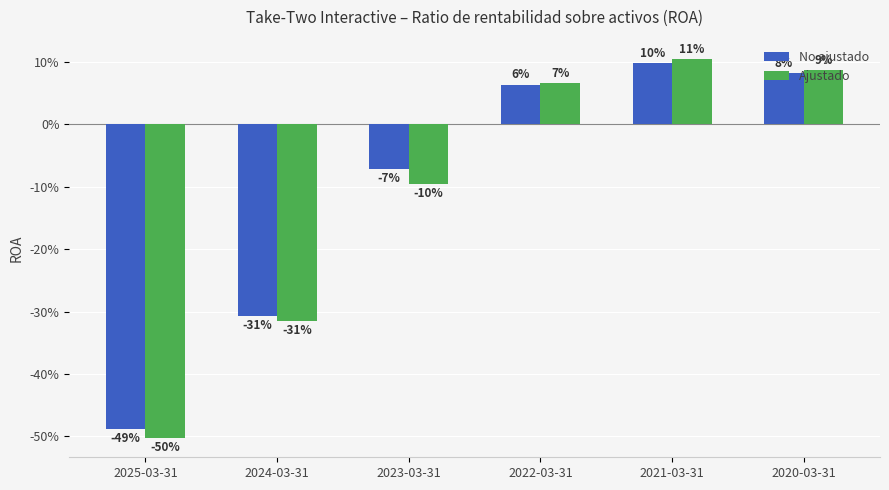

What is the value of the Ajustado bar at the 2nd from the left?

-0.3